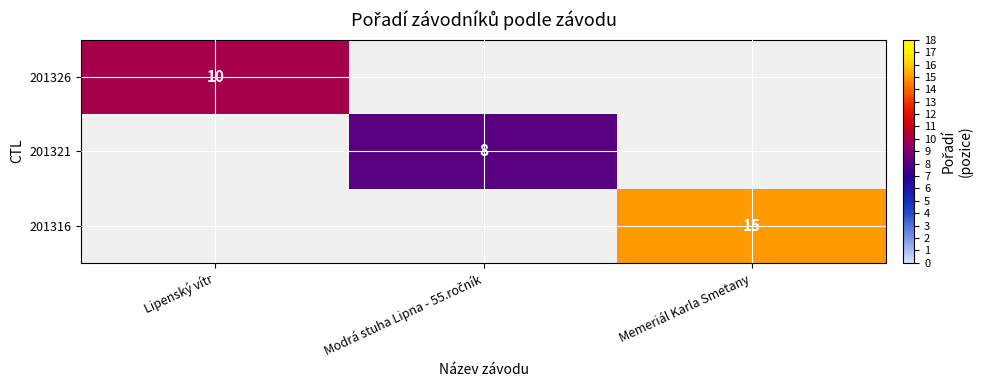

Is it true that 201326 equals 10 at Lipenský vítr?

True